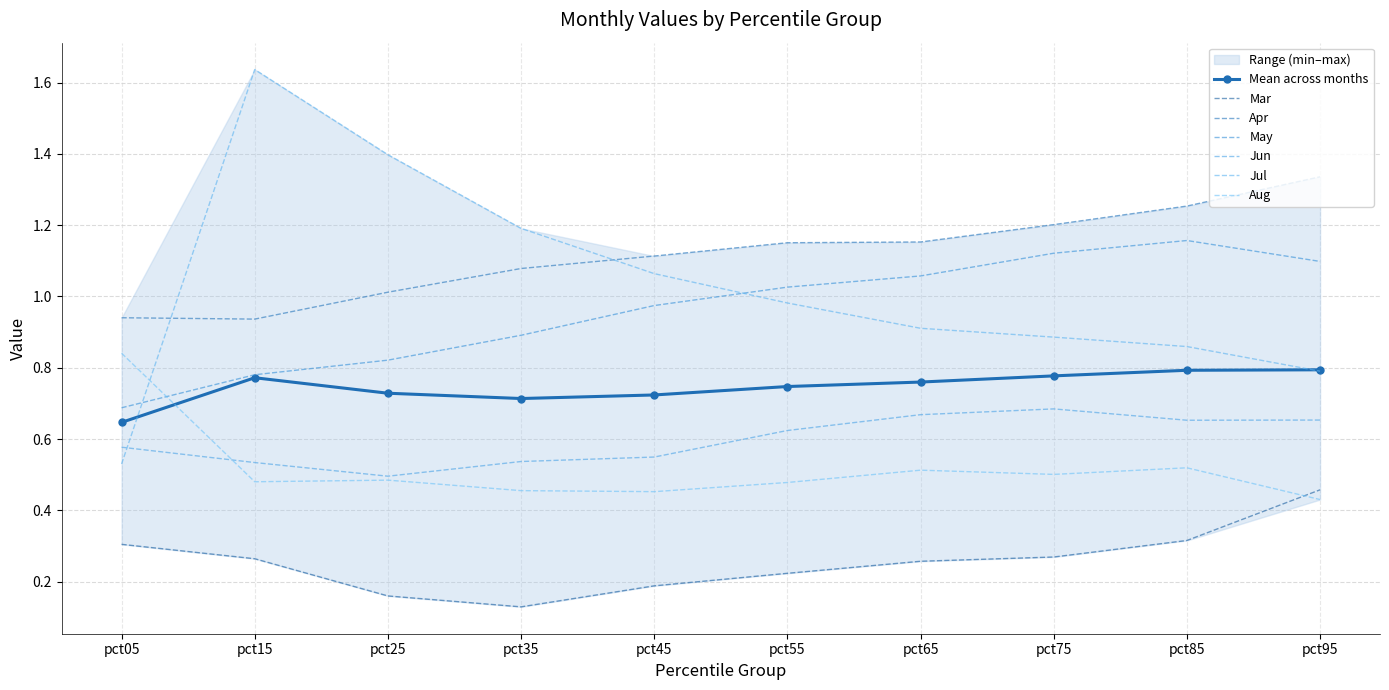

At which label does Apr first exceed 1?

pct25